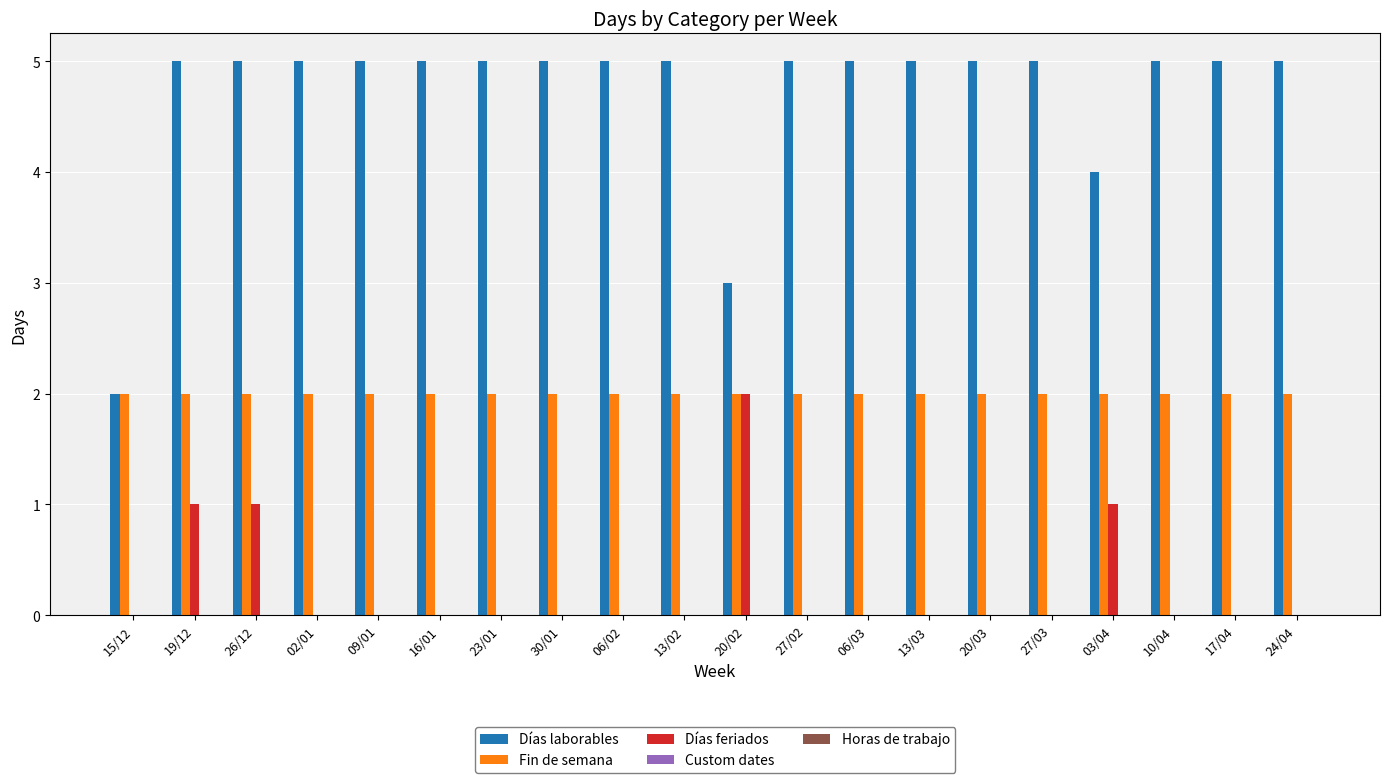

What is the maximum value for Días laborables?

5